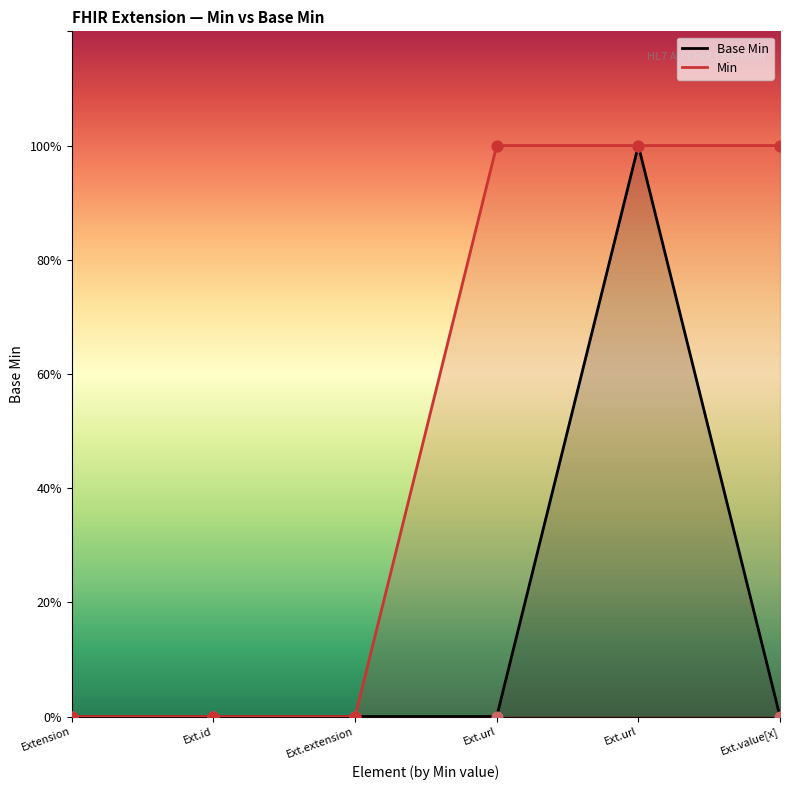

Which has a higher value, Ext.extension or Extension?

Ext.extension